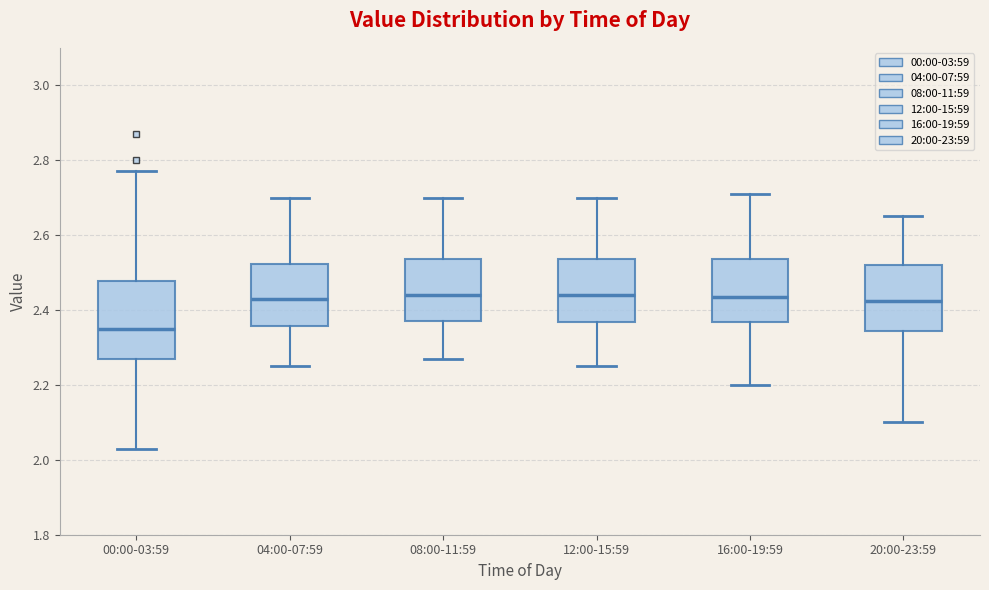

Where is the lower edge of the box for 04:00-07:59 on the y-axis? The values are not printed on the chart, so give them approximately, as read against the axis.

2.36